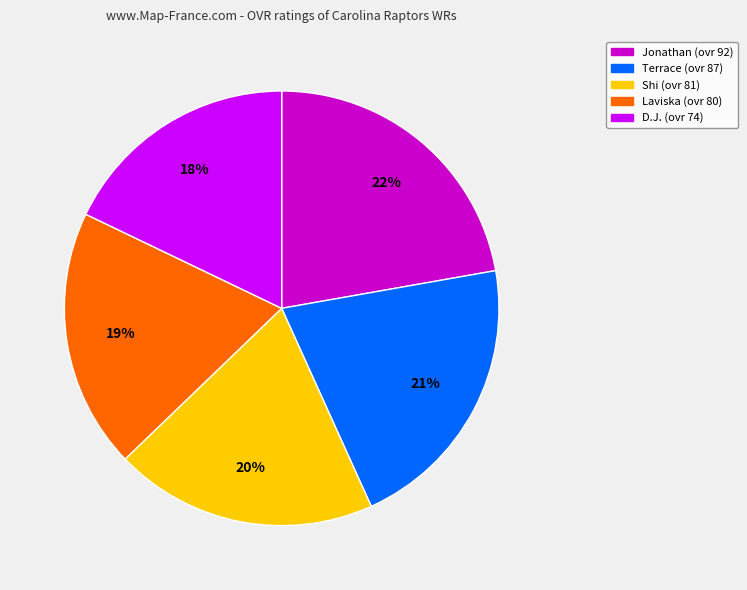

To the nearest percent, what is the average slice percentage?

20%